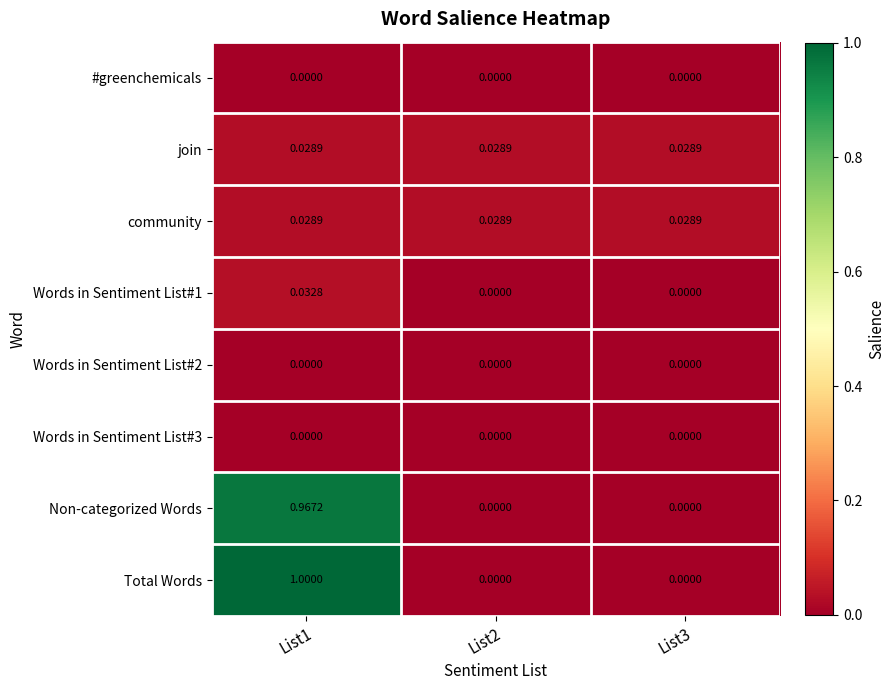

Which series has the largest range (max minus min)?

Total Words